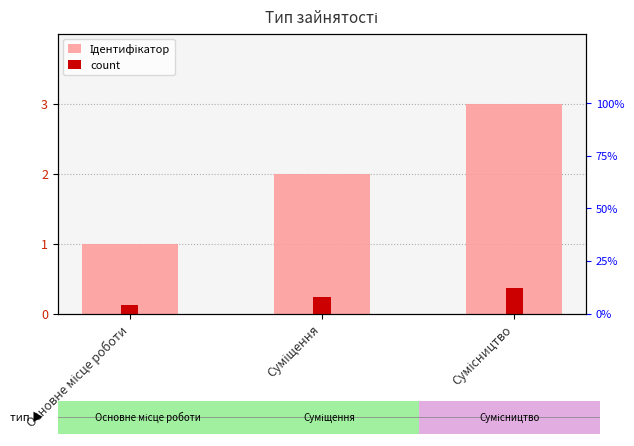

Between Основне місце роботи and Сумісництво, which series saw the biggest shift?

Ідентифікатор